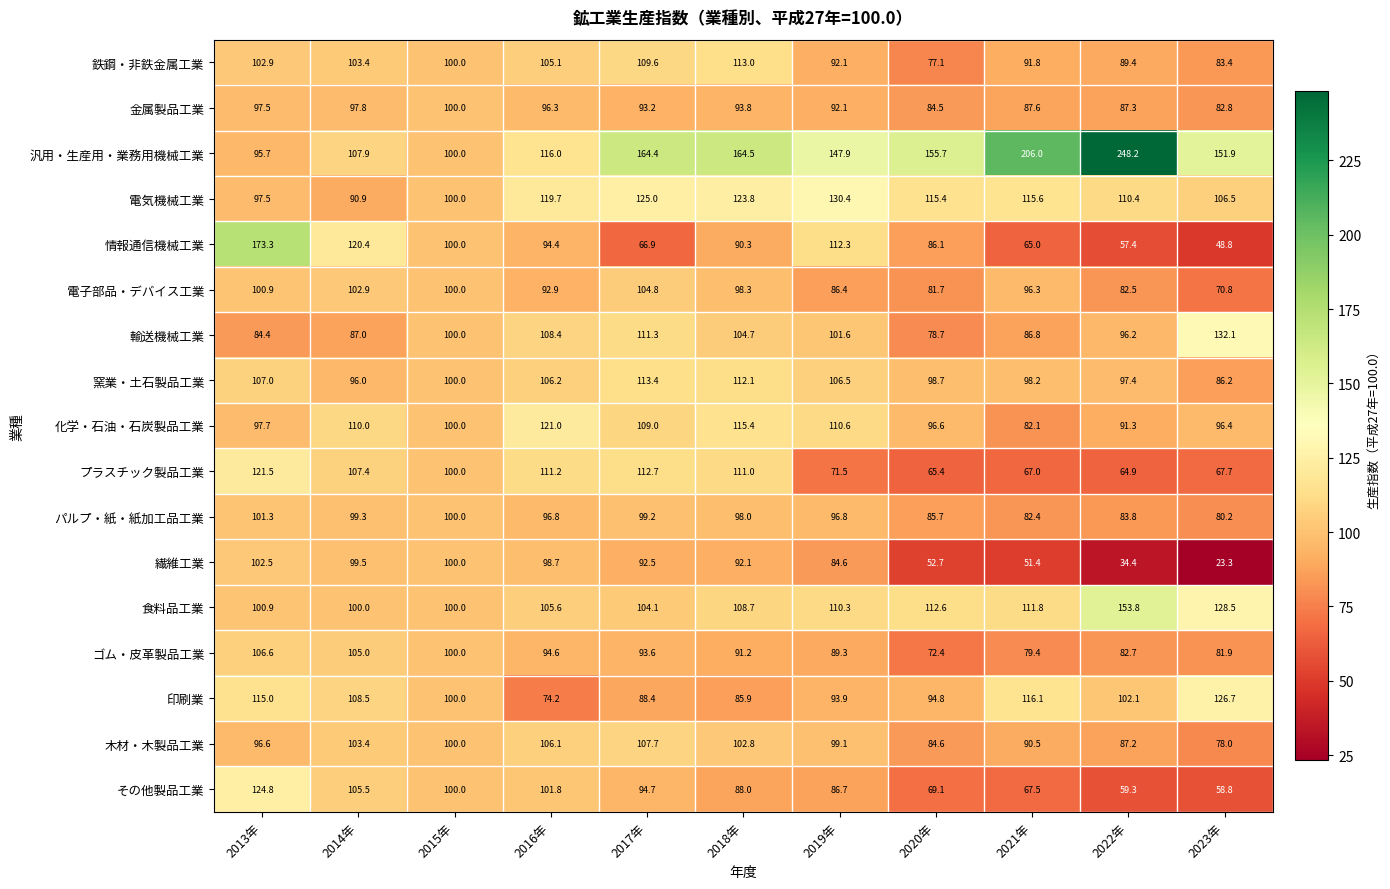

Which category has the lowest value across all series?

2023年